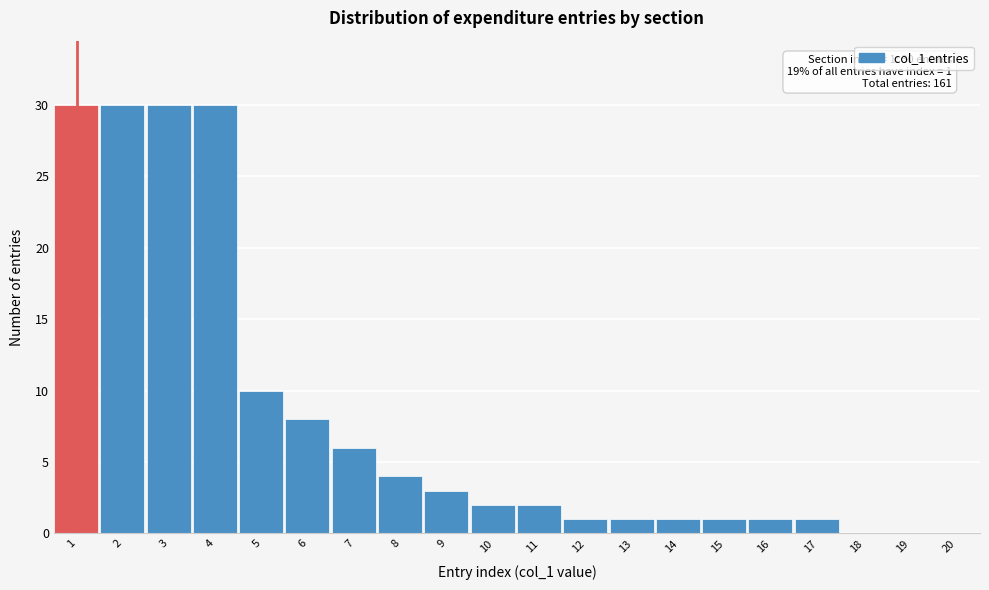

Reading left to right, extract all data points from this chart.

1=30	2=30	3=30	4=30	5=10	6=8	7=6	8=4	9=3	10=2	11=2	12=1	13=1	14=1	15=1	16=1	17=1	18=0	19=0	20=0